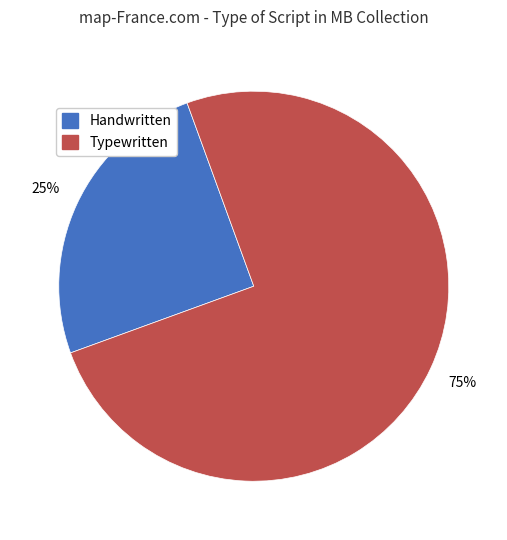

Is there any slice that represents more than half of the pie?

Yes